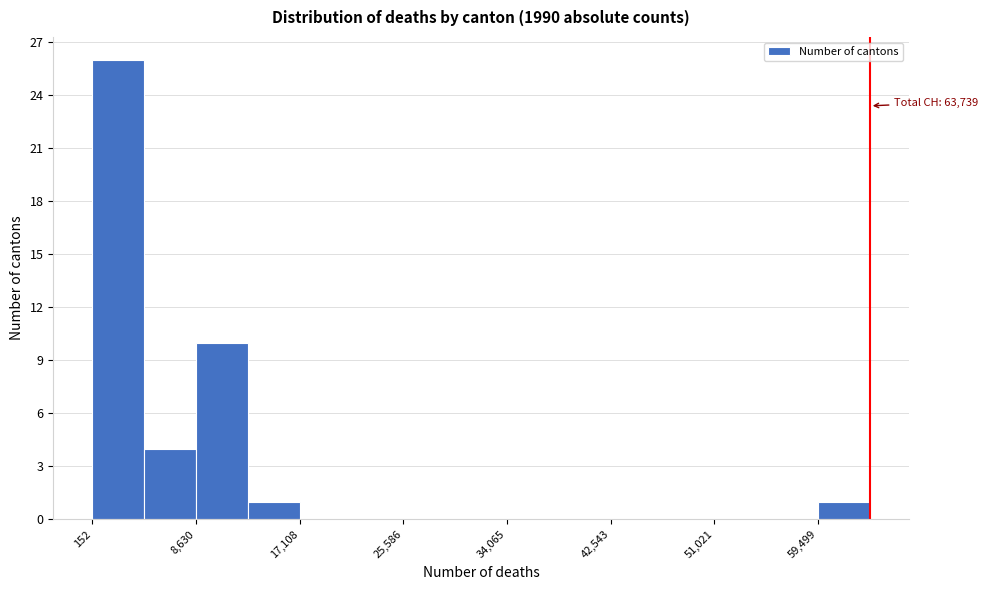

Over which range of the x-axis is the bar tallest?

0 to 4000